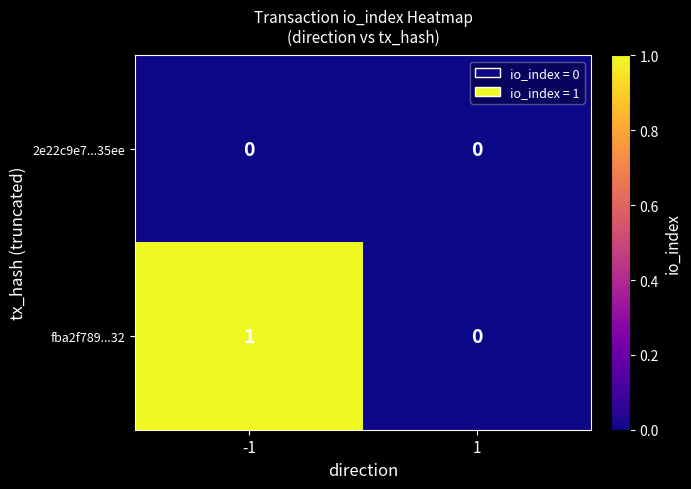

Is the value of fba2f789...32 at -1 greater than the value of 2e22c9e7...35ee at -1?

Yes